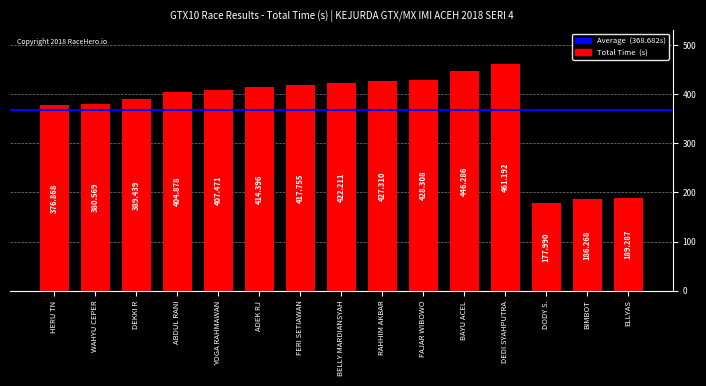

What is the value of the 9th bar from the left?

427.3